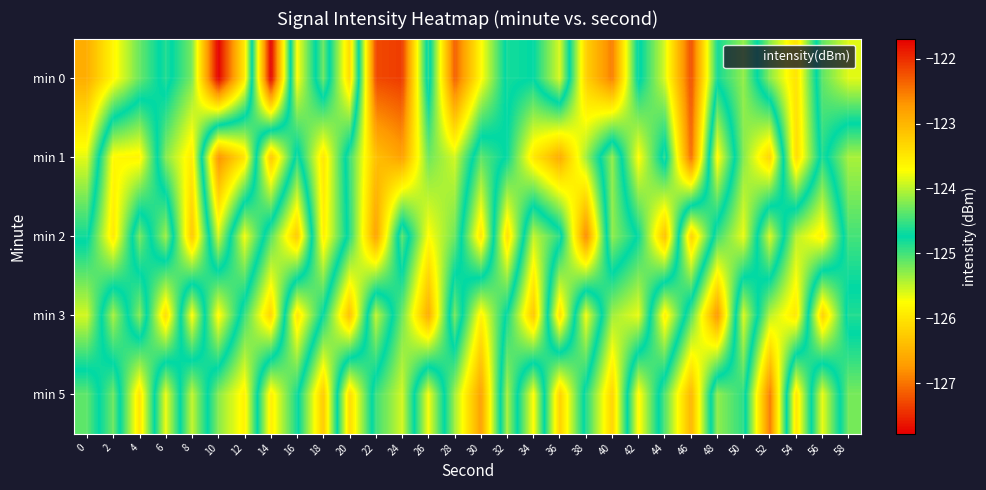

What is the greatest value displayed?

-121.7